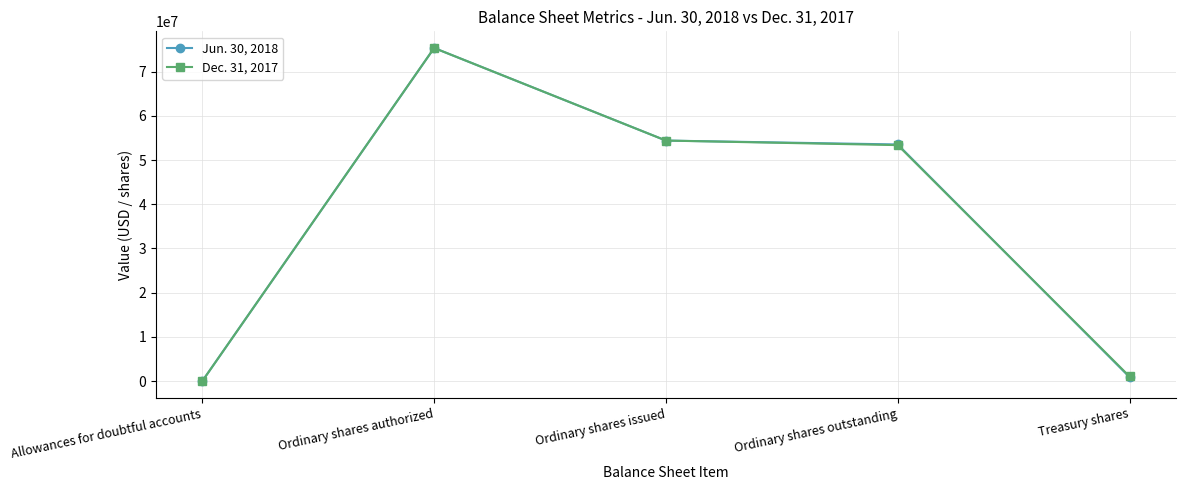

At which category does the chart reach its minimum across all series?

Allowances for doubtful accounts